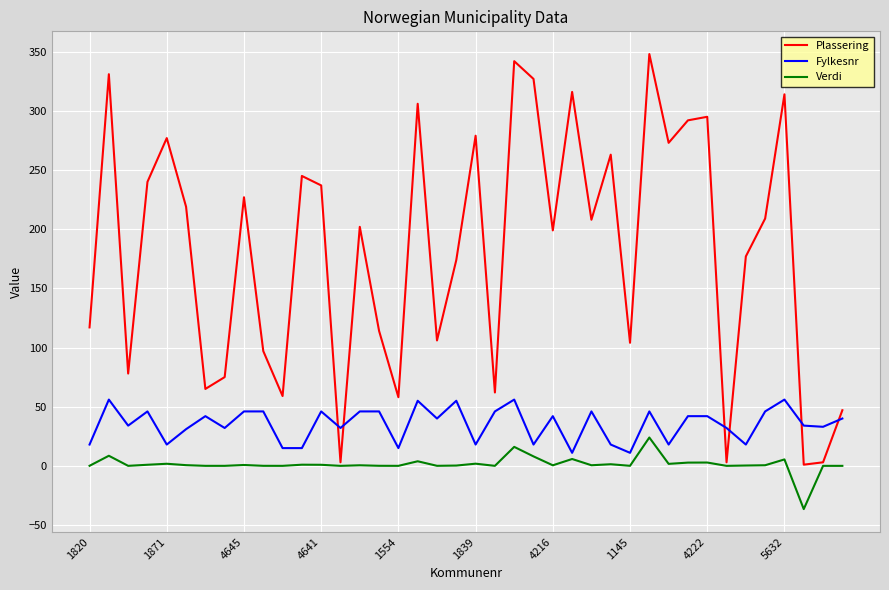

Rank the series by their maximum value, from highest to lowest.

Plassering, Fylkesnr, Verdi